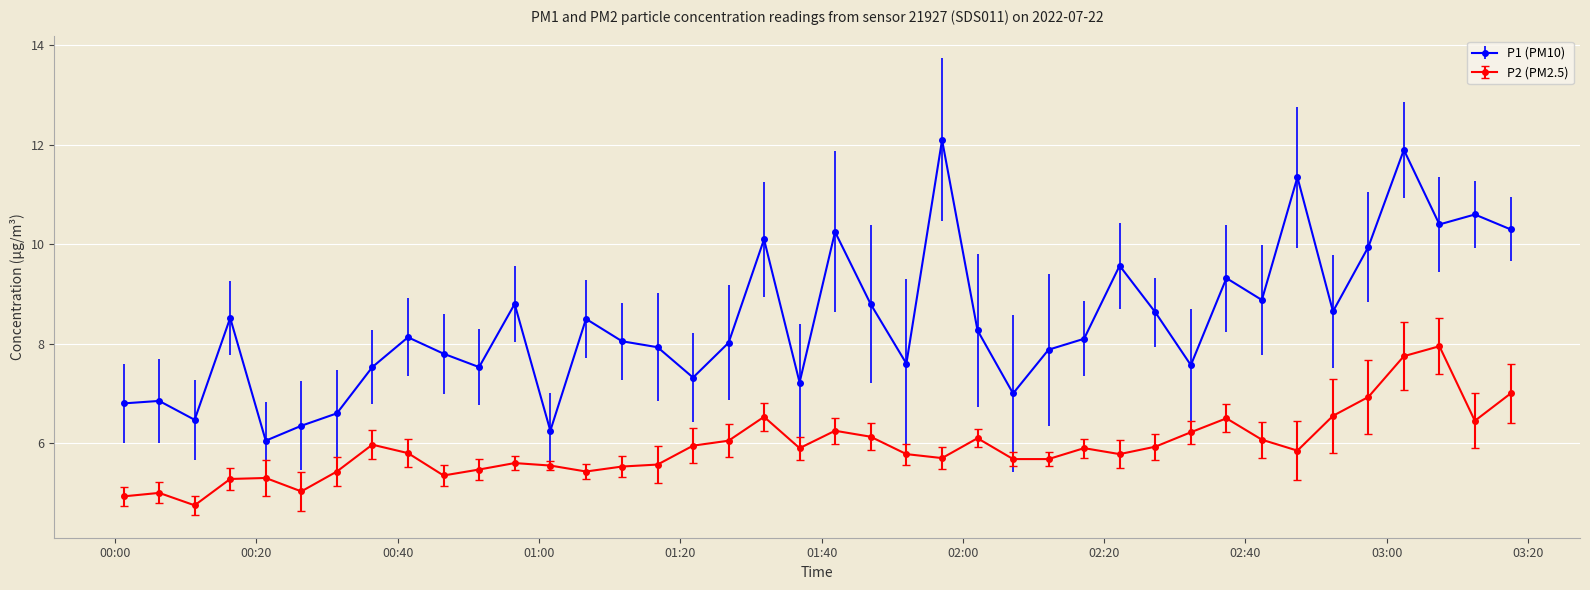

Which series has the largest total across all categories?

P1 (PM10)